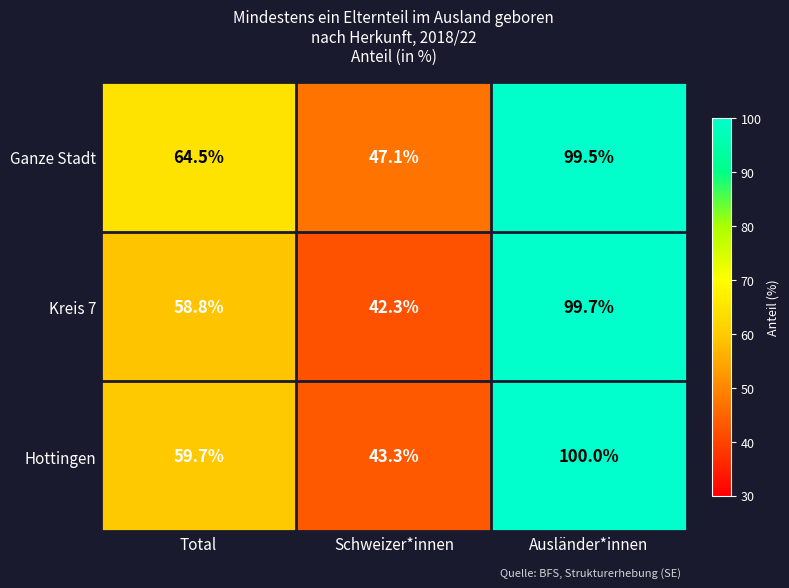

The Hottingen series shows 43.3 at Schweizer*innen. True or false?

True